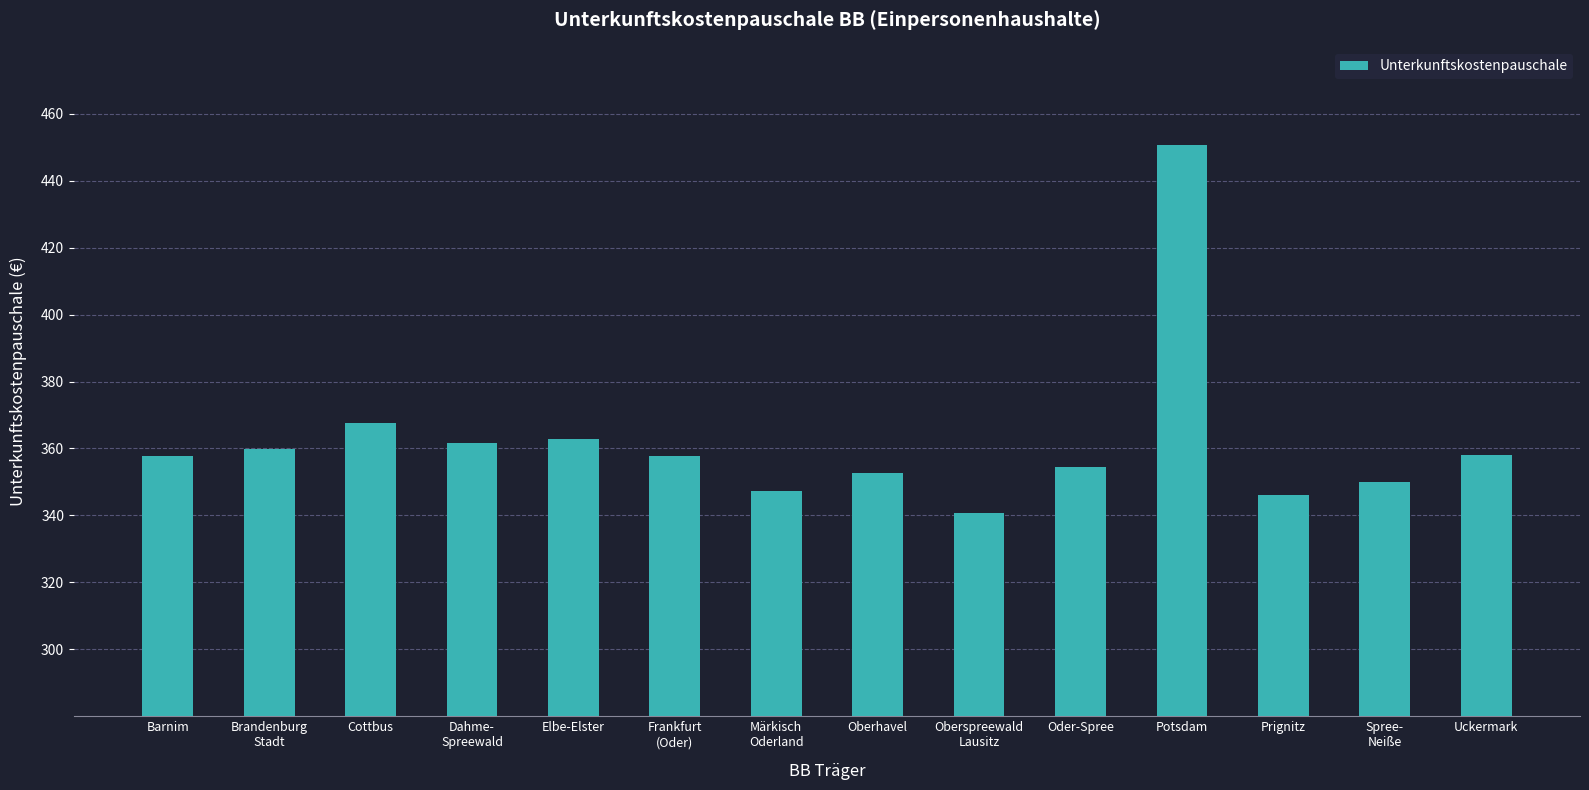

What is the label of the 1st bar from the left?

Barnim